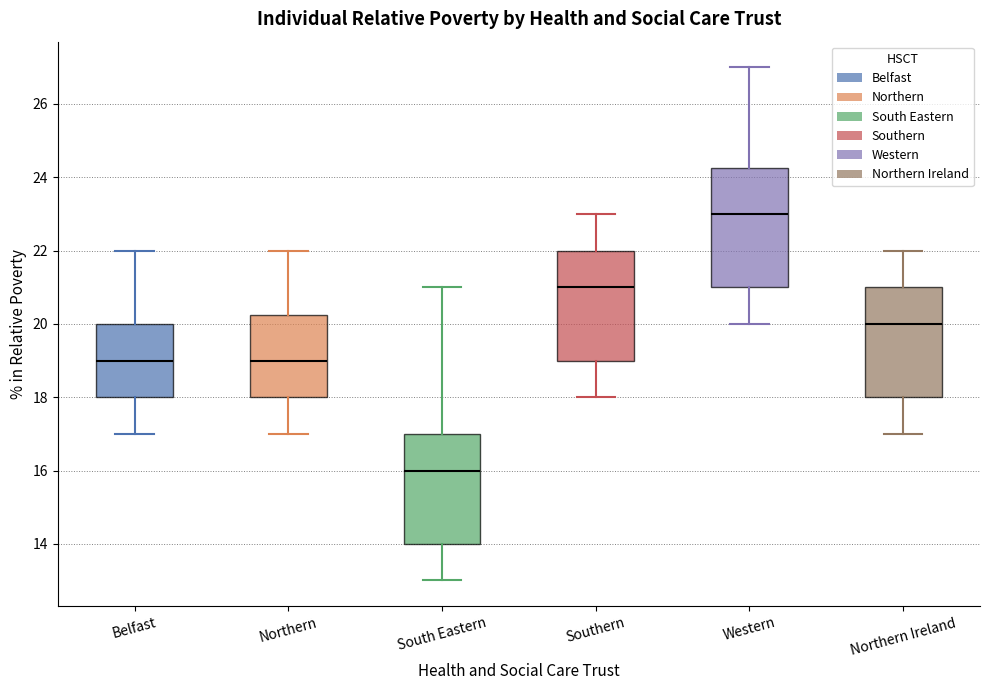

Comparing the boxes themselves (not the whiskers), which one is the tallest?

Western